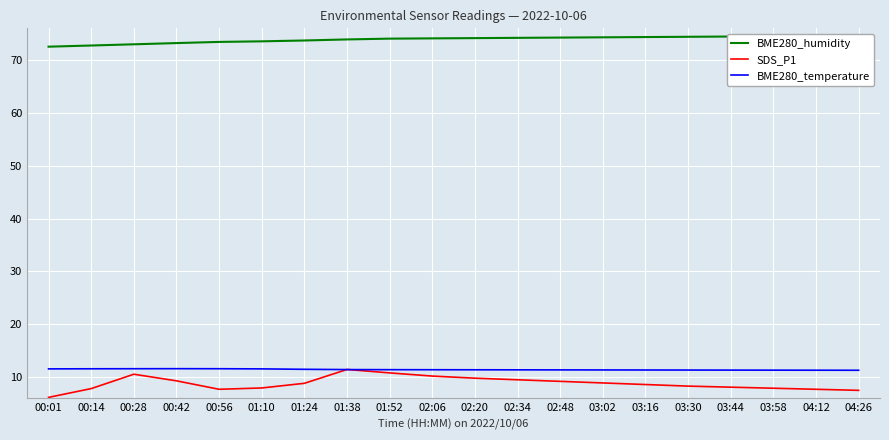

What is the difference between the highest and lowest values at 04:26?

67.1